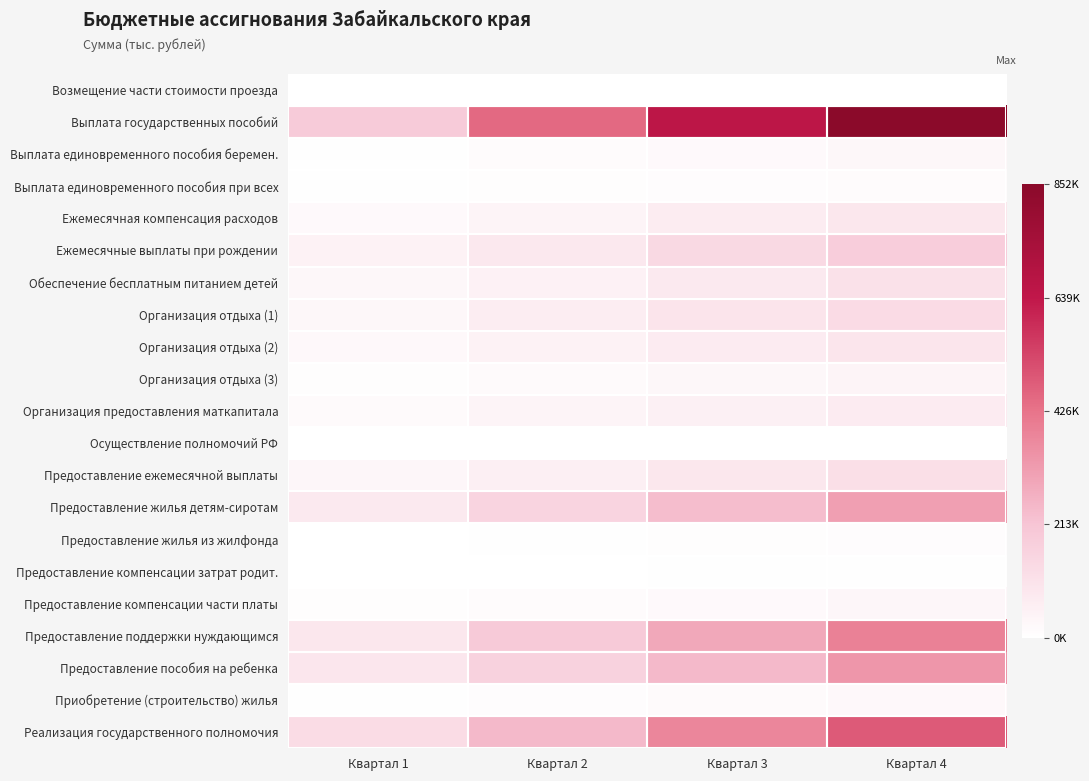

List the series in order of their peak value, lowest first.

Осуществление полномочий РФ, Возмещение части стоимости проезда, Предоставление компенсации затрат родит., Предоставление жилья из жилфонда, Выплата единовременного пособия при всех, Приобретение (строительство) жилья, Выплата единовременного пособия беремен., Предоставление компенсации части платы, Организация отдыха (3), Организация предоставления маткапитала, Ежемесячная компенсация расходов, Организация отдыха (2), Обеспечение бесплатным питанием детей, Предоставление ежемесячной выплаты, Организация отдыха (1), Ежемесячные выплаты при рождении, Предоставление жилья детям-сиротам, Предоставление пособия на ребенка, Предоставление поддержки нуждающимся, Реализация государственного полномочия, Выплата государственных пособий